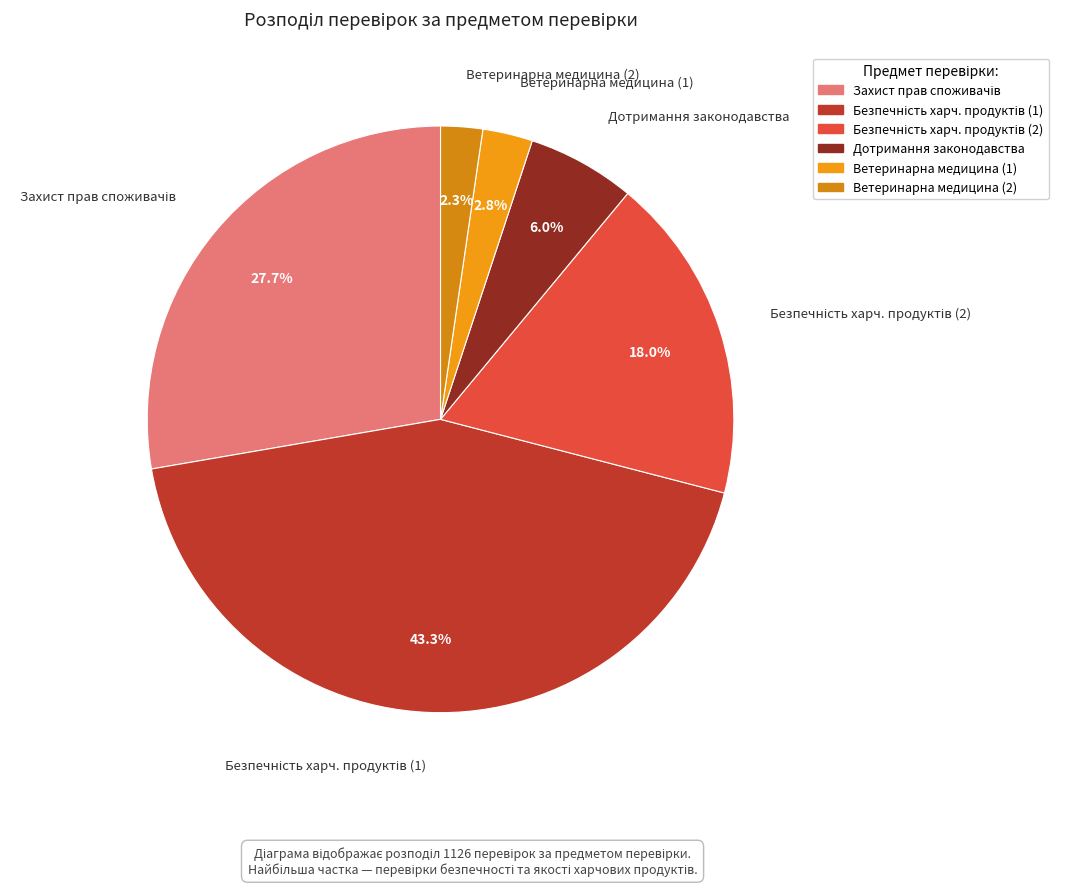

To the nearest percent, what is the average slice percentage?

17%